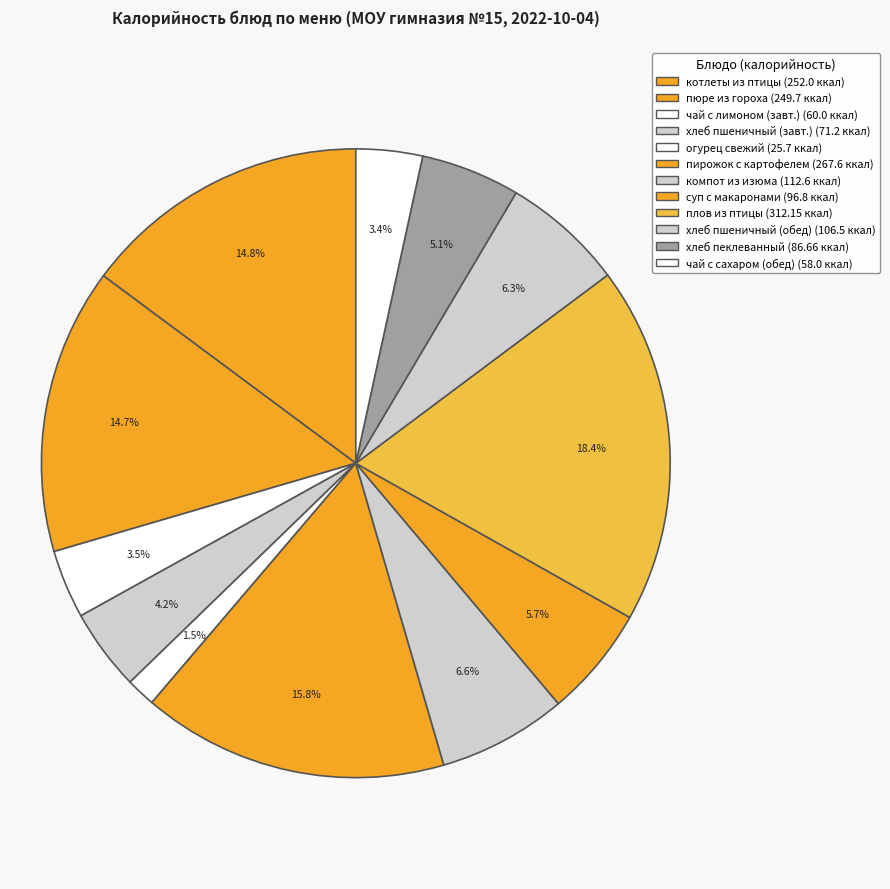

How many slices are in this pie chart?

12